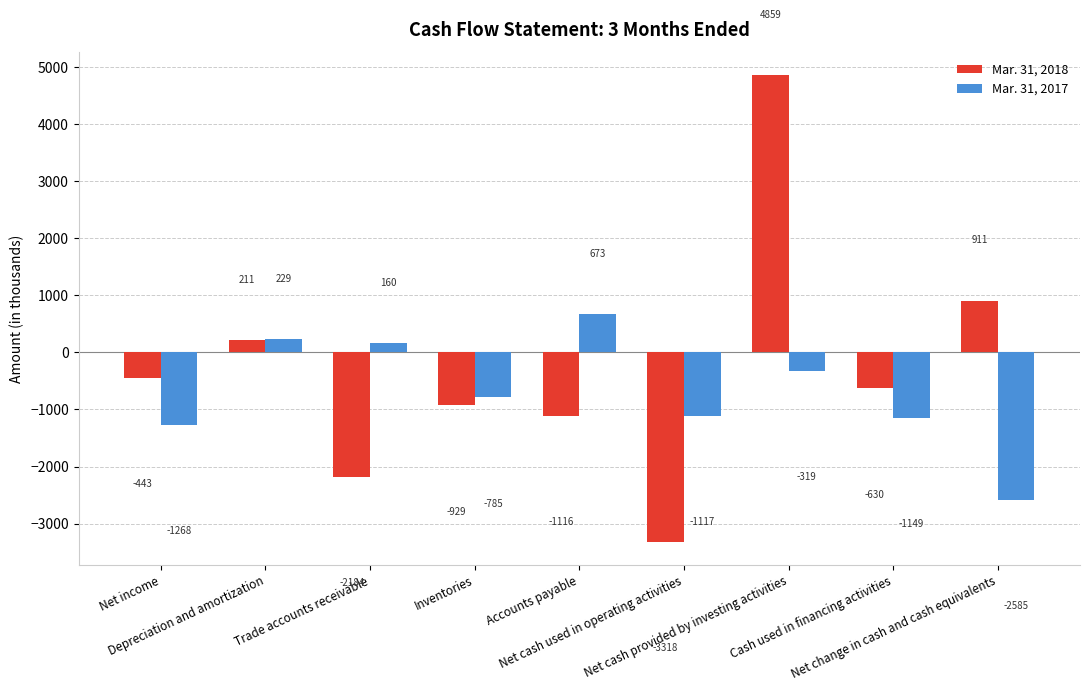

Which category has the lowest value across all series?

Net cash used in operating activities